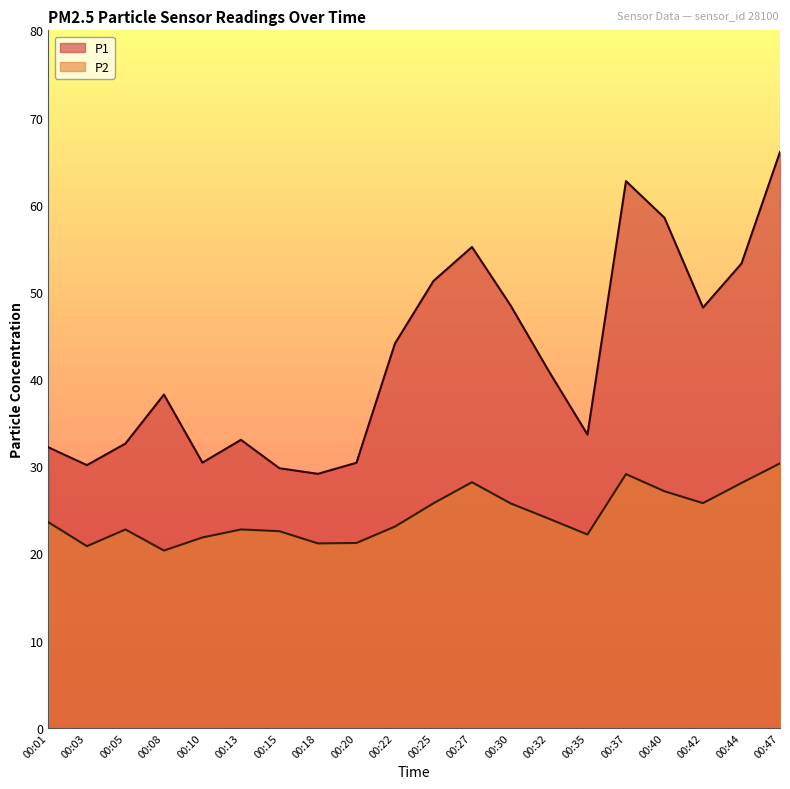

How many lines are shown in the chart?

2